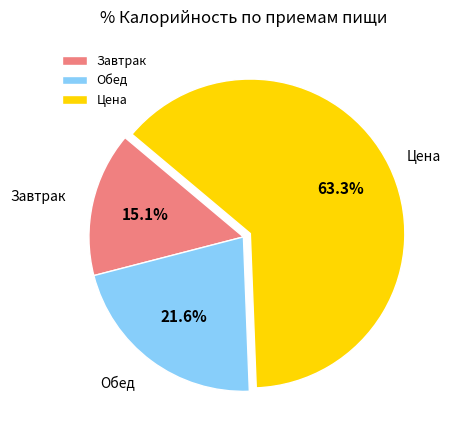

True or false: Завтрак accounts for 15% of the total.

True